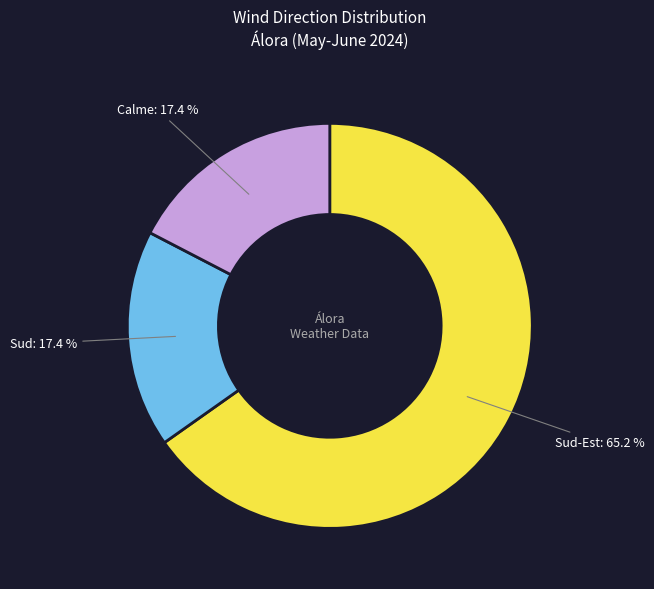

Is there any slice that represents more than half of the pie?

Yes